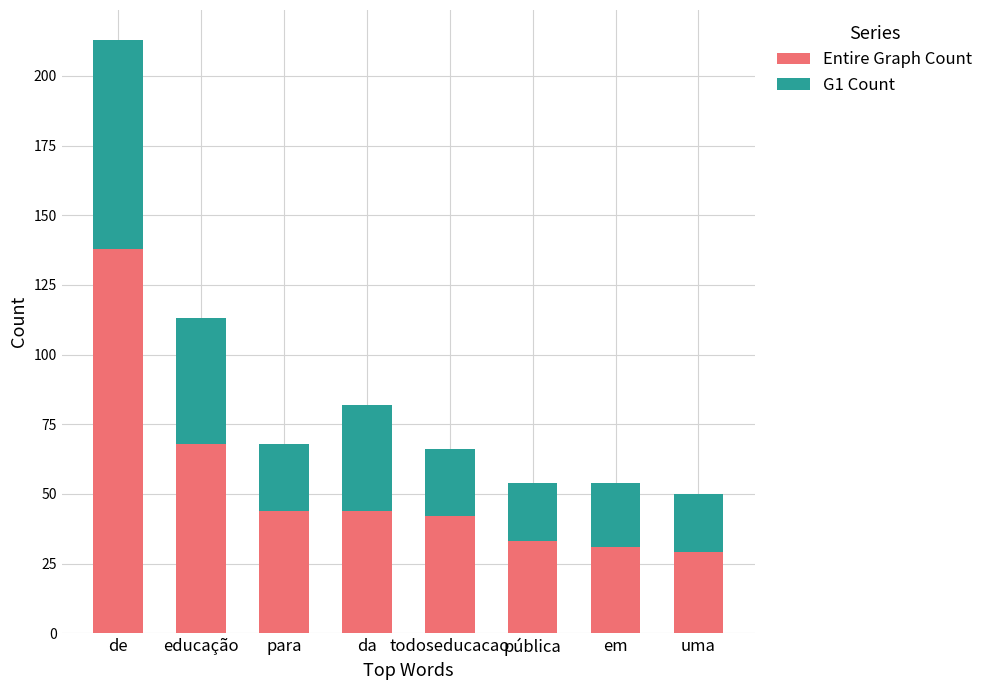

What is the maximum value for Entire Graph Count?

138